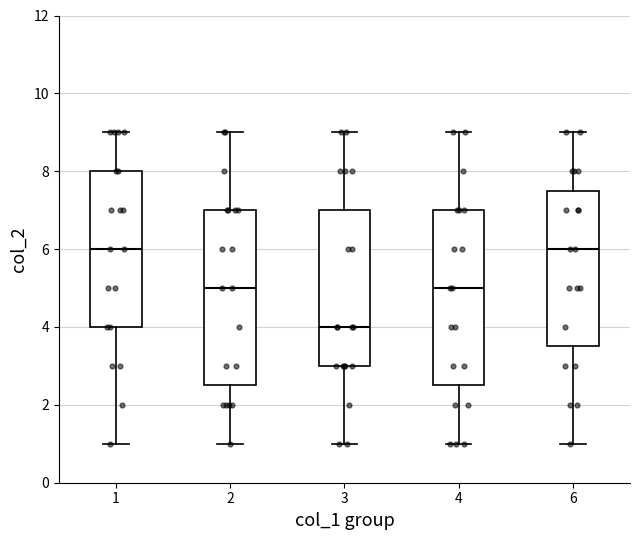

Where does the lower whisker of the box at x = 4 end on the y-axis? The values are not printed on the chart, so give them approximately, as read against the axis.

1.0